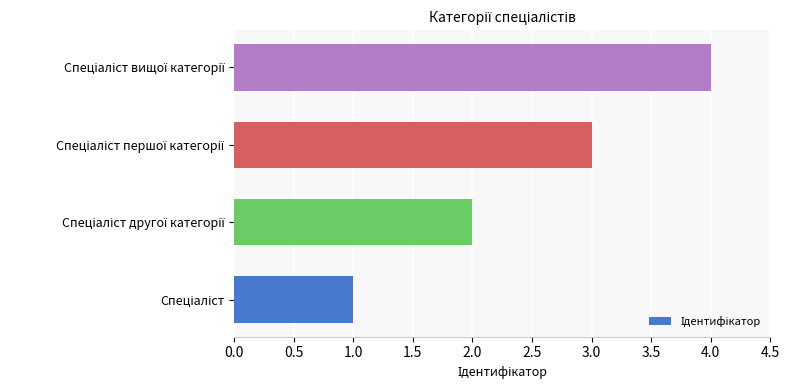

What is the difference between the maximum and minimum values?

3